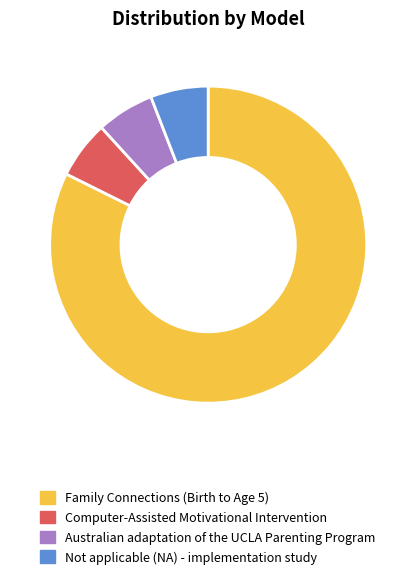

What is the largest slice in the pie chart?

Family Connections (Birth to Age 5)